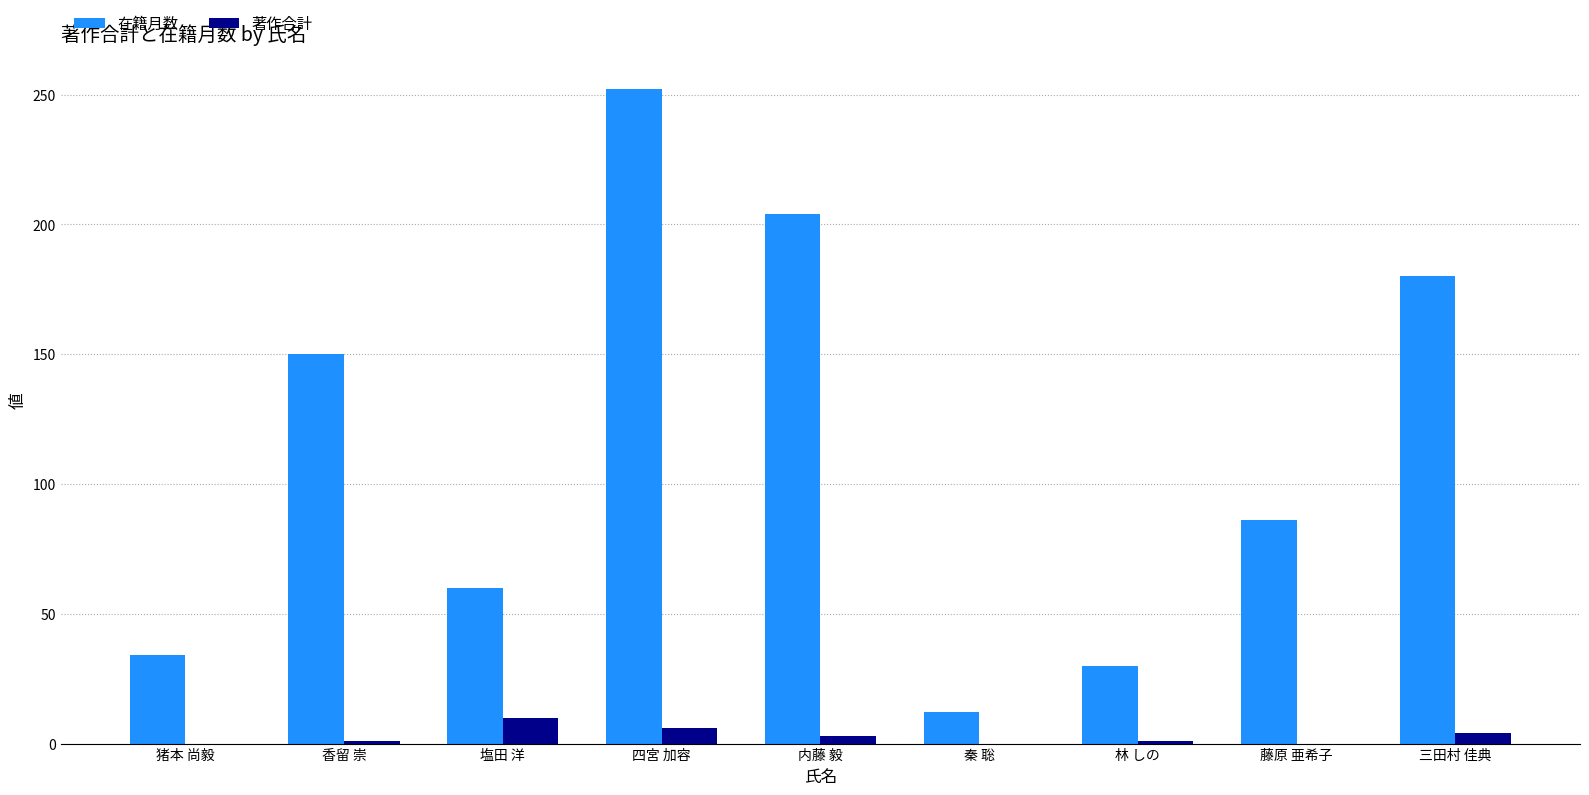

Read the 在籍月数 value at 塩田 洋.

60